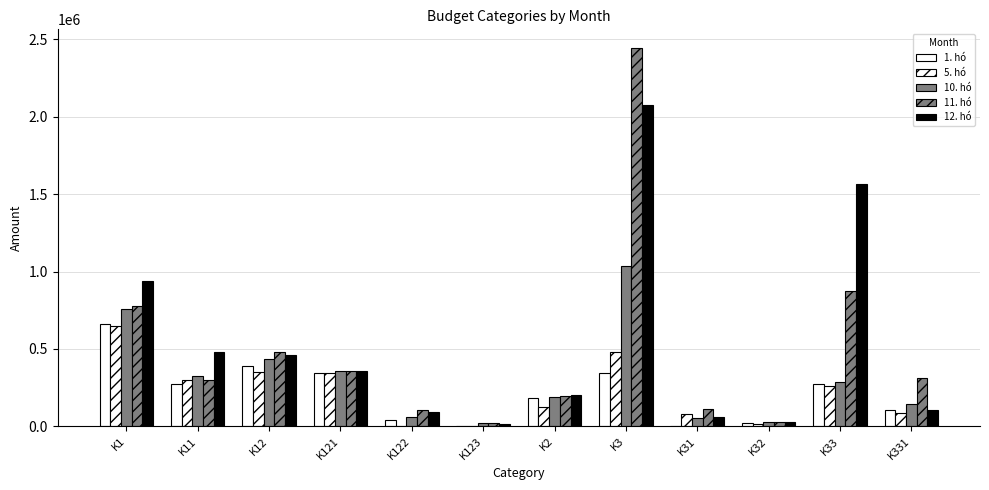

How many groups of bars are there?

12